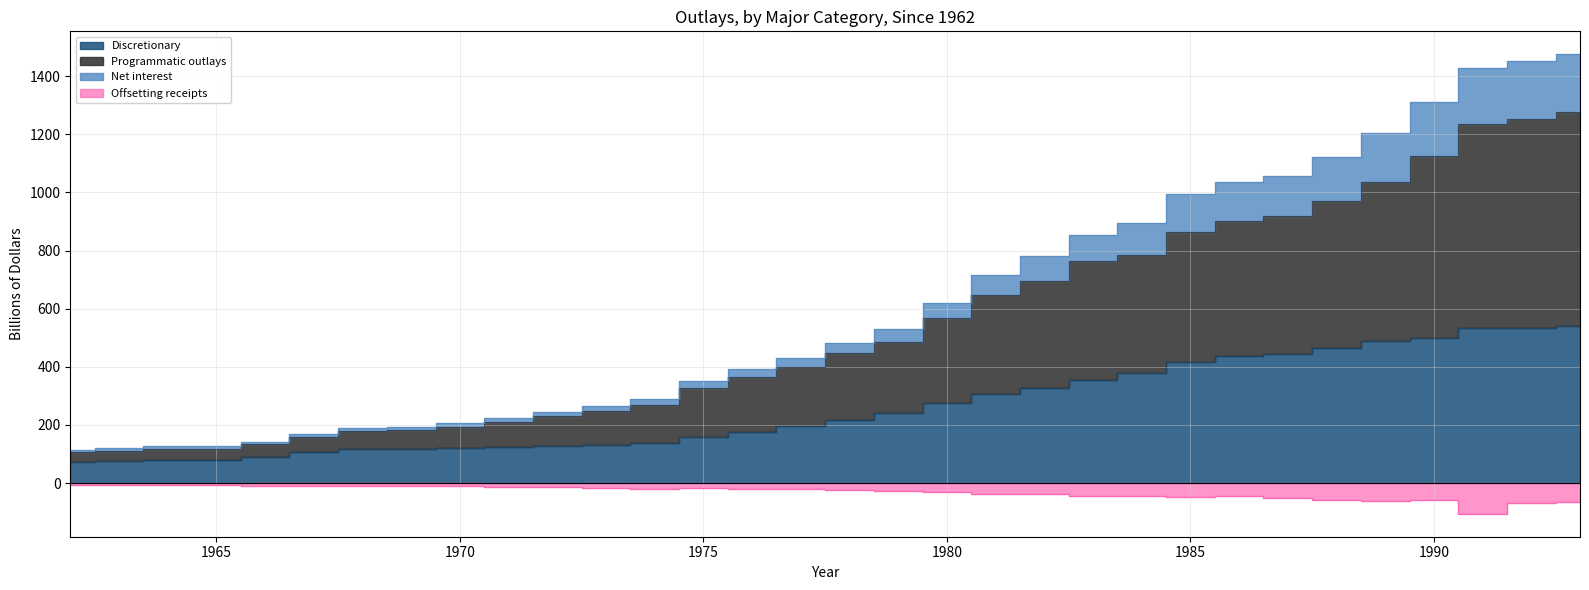

How many interior local peaks does the Programmatic outlays series have?

1